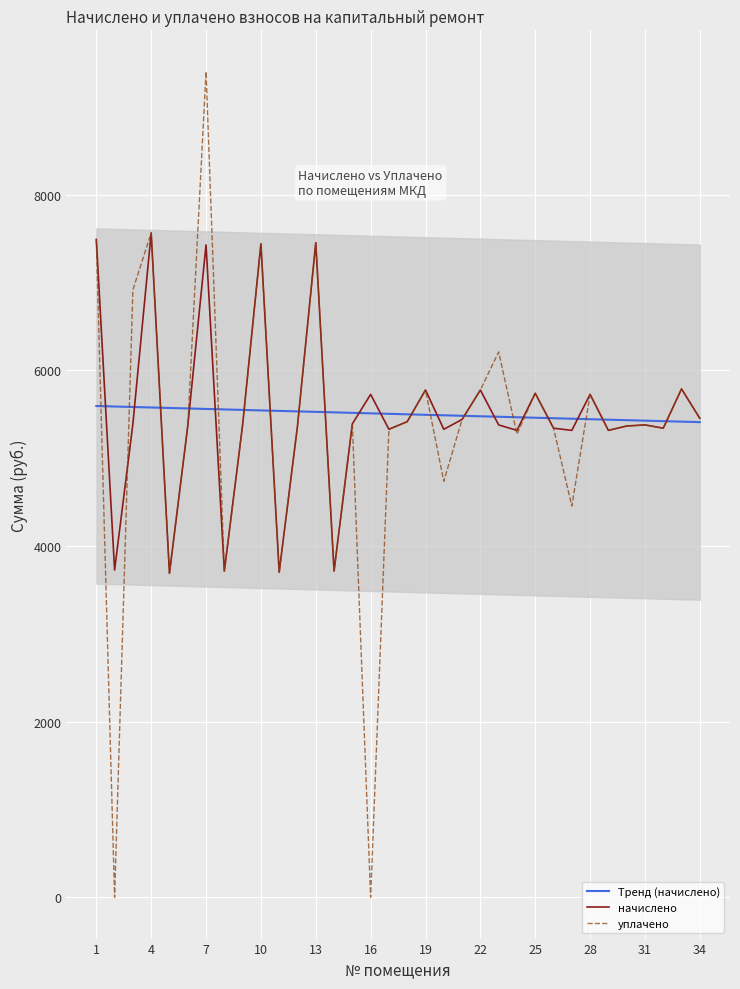

What is the difference between the second highest and minimum values in the Тренд (начислено) series?

178.0